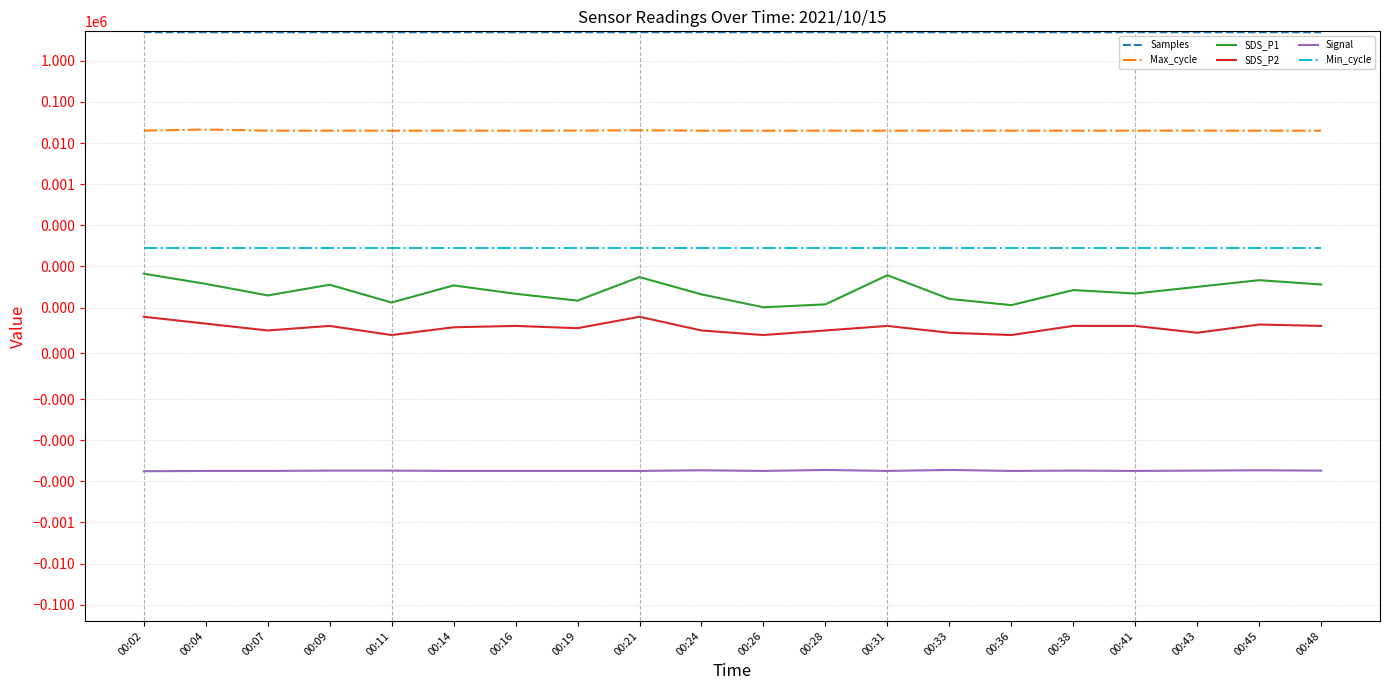

What is the maximum value shown in the chart?

4964869.0